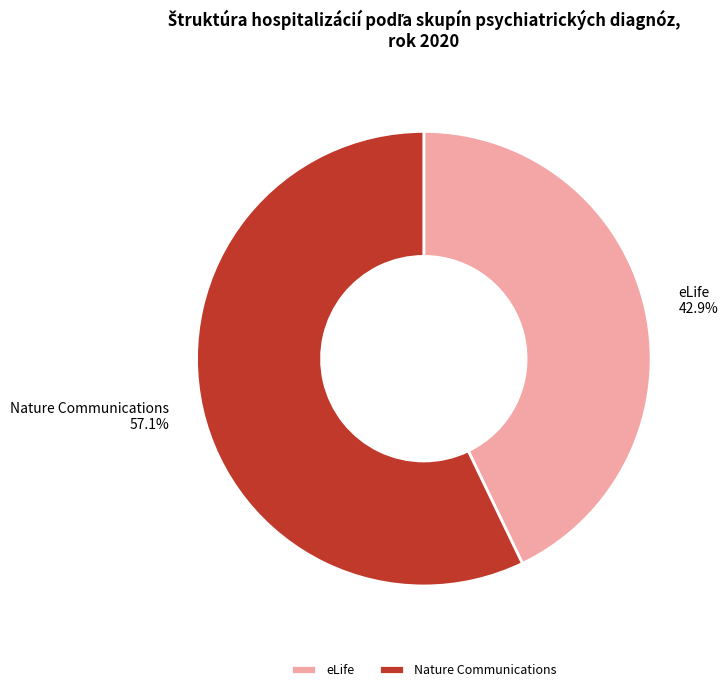

To the nearest percent, what portion does eLife represent?

43%